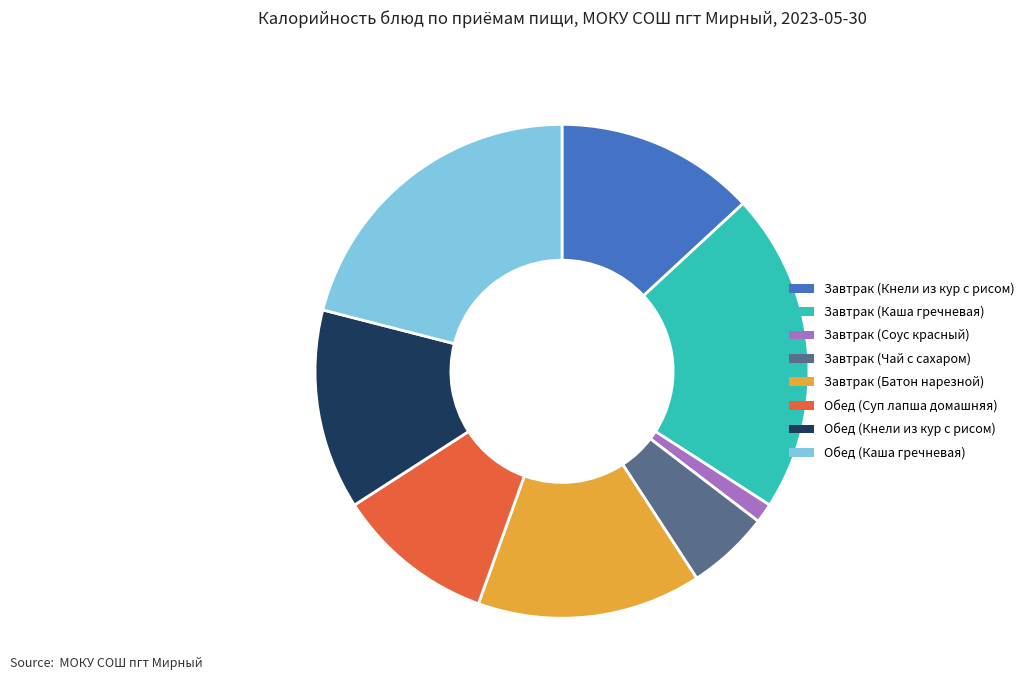

Combined, do Завтрак (Соус красный) and Завтрак (Батон нарезной) account for over 50%?

No